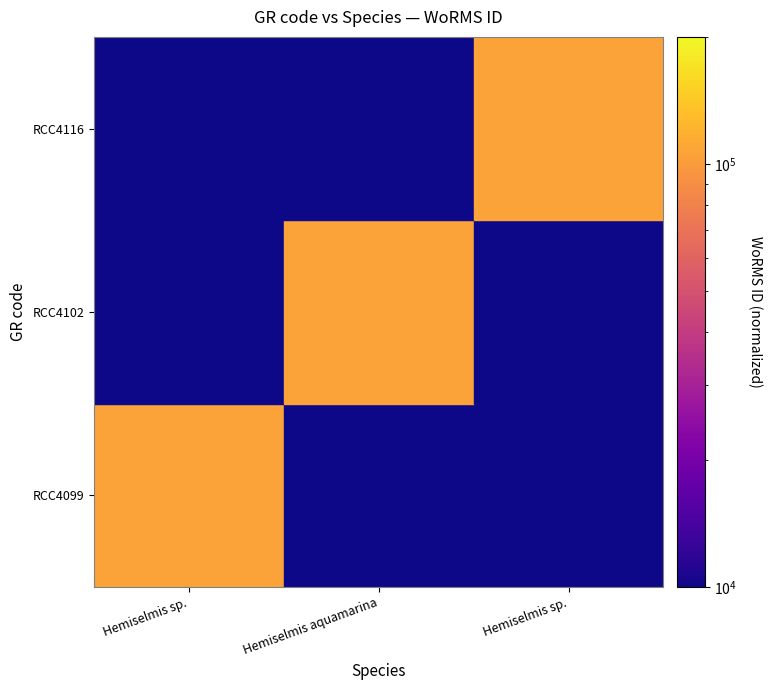

Reading right to left, extract all data points from this chart.

RCC4099: Hemiselmis sp.=0	Hemiselmis aquamarina=0	Hemiselmis sp.=106287
RCC4102: Hemiselmis sp.=0	Hemiselmis aquamarina=106287	Hemiselmis sp.=0
RCC4116: Hemiselmis sp.=106287	Hemiselmis aquamarina=0	Hemiselmis sp.=0